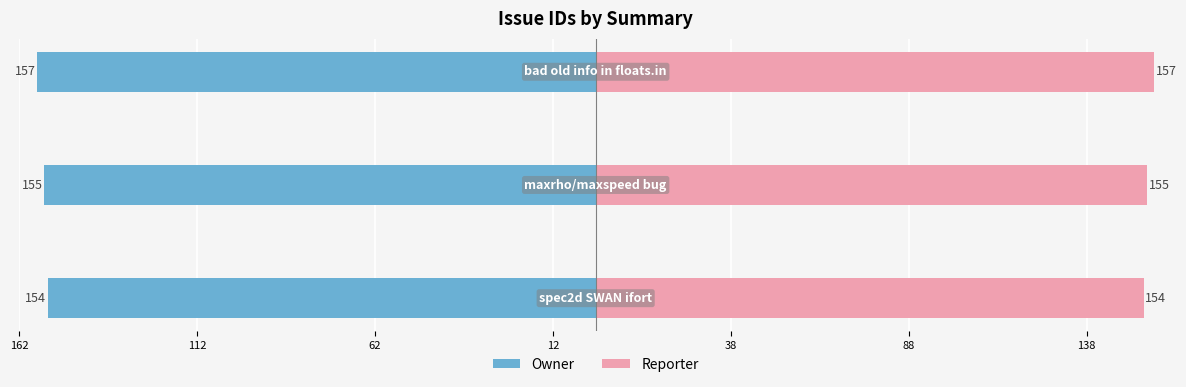

Reading left to right, extract all data points from this chart.

Owner: -154	-155	-157
Reporter: 154	155	157